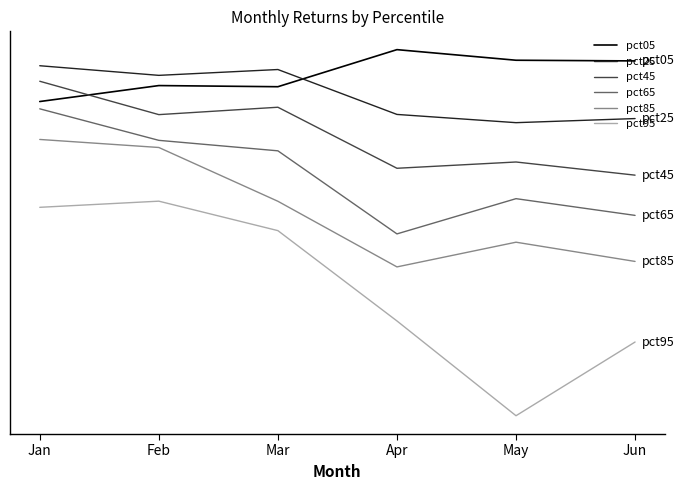

List the labels in order of pct85 value, smallest first.

Apr, Jun, May, Mar, Feb, Jan